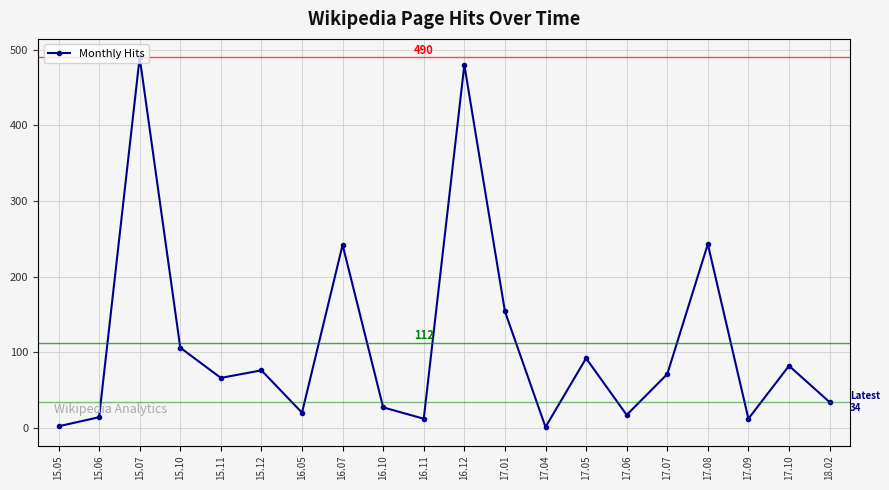

What is the smallest value displayed?

1